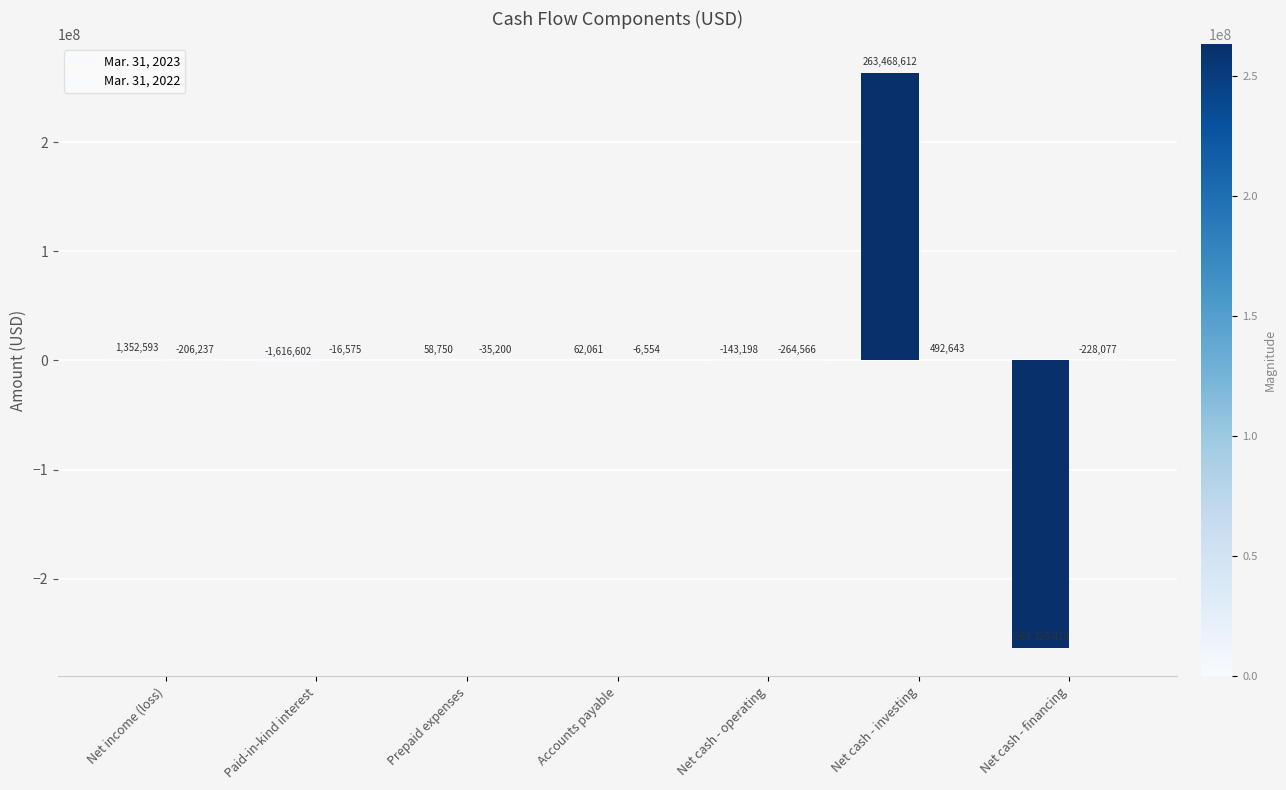

Which series has the largest total across all categories?

Mar. 31, 2023